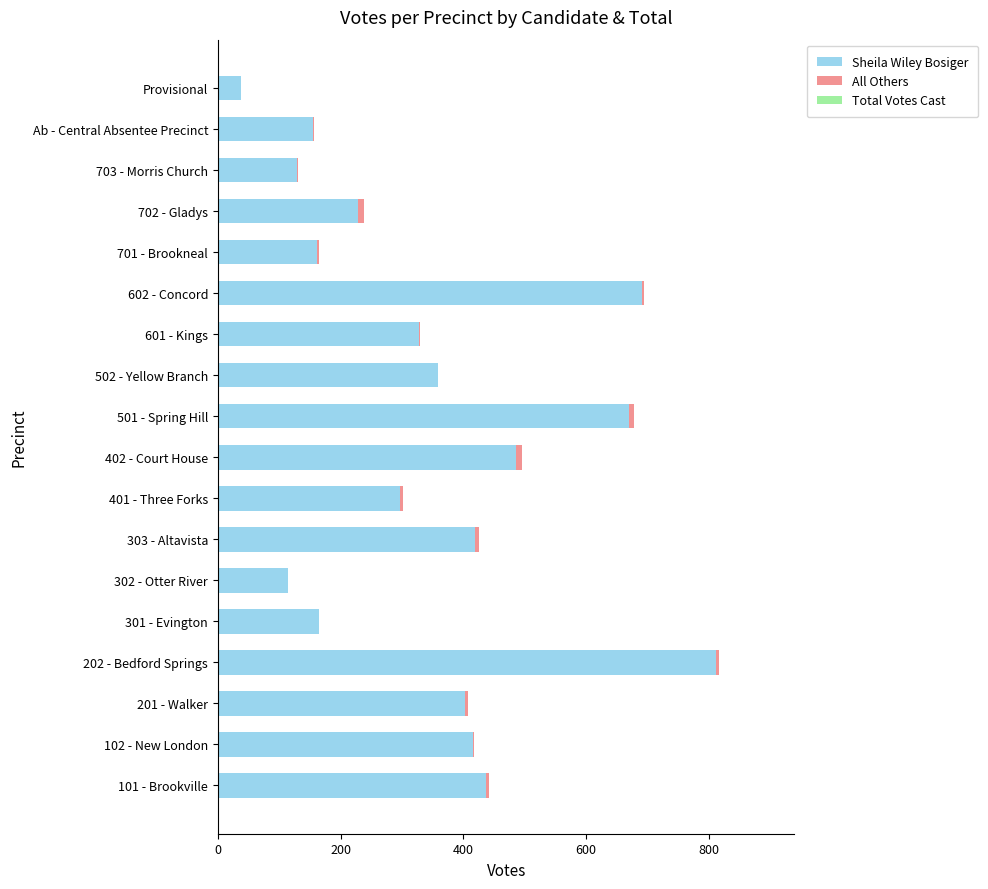

What is the total value across all series at 502 - Yellow Branch?

358